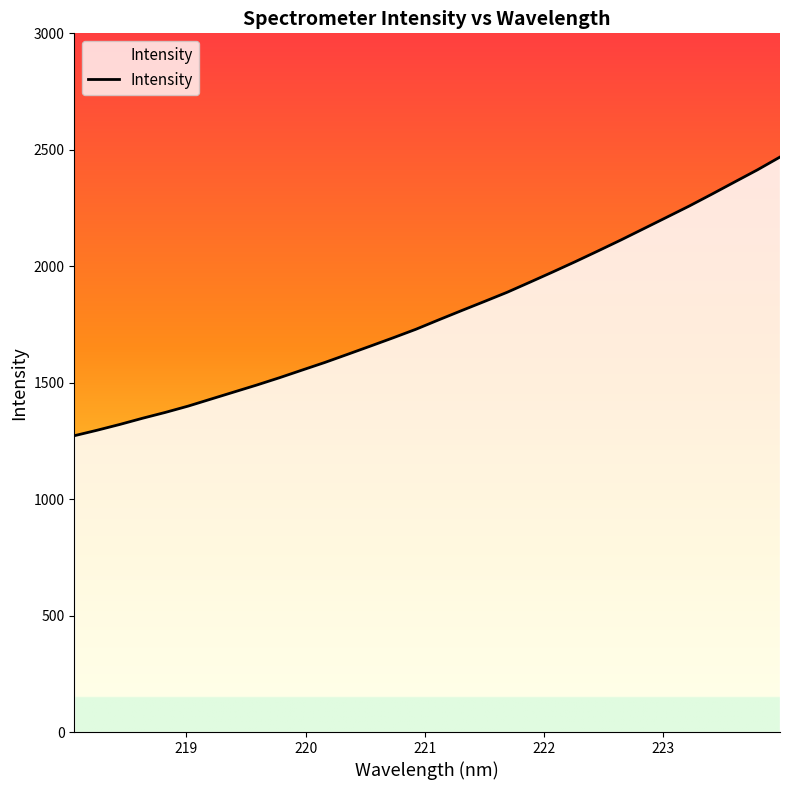

What is the maximum value shown in the chart?

2468.8